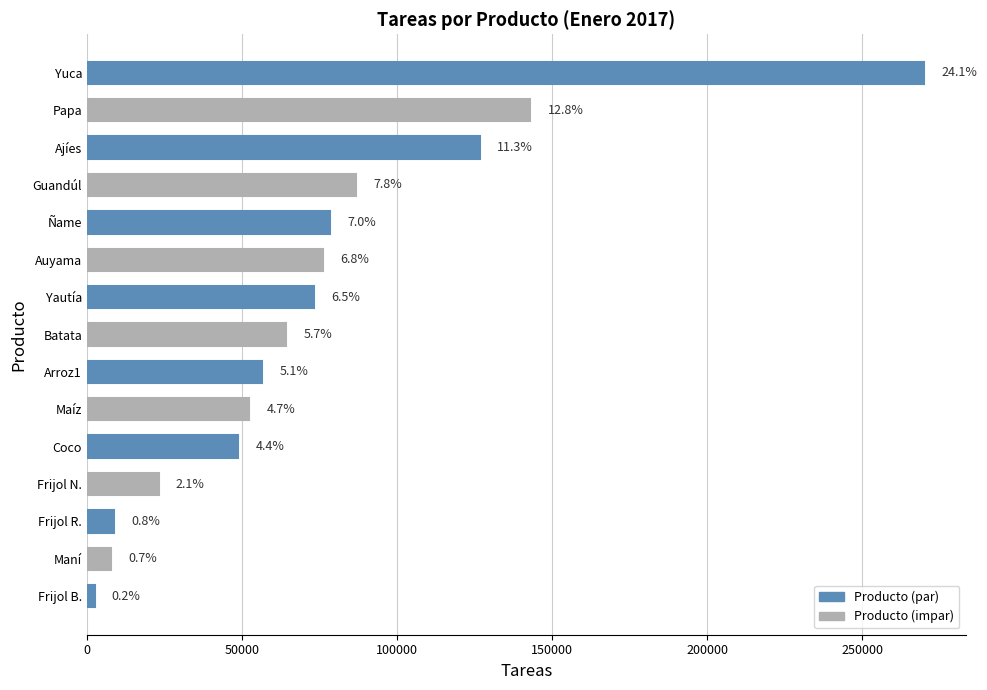

What is the sum of all values?

1117846